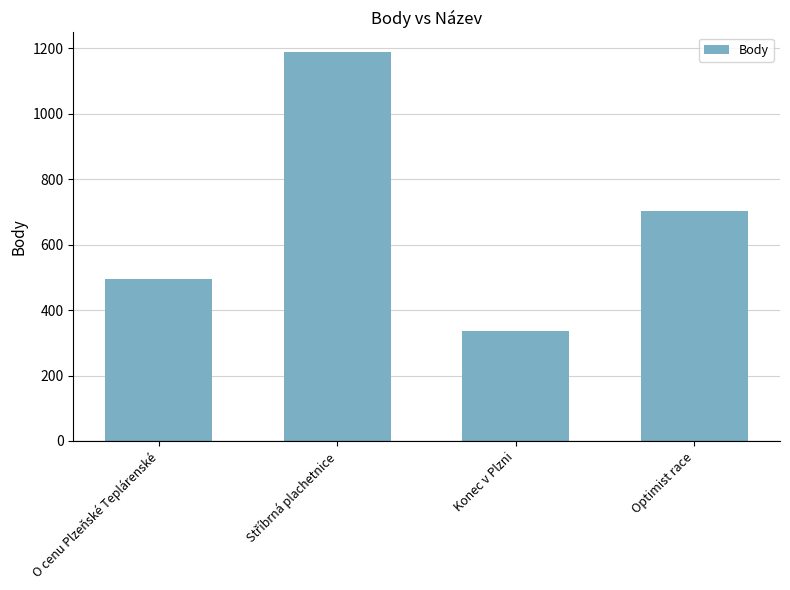

Is it true that the value at Optimist race is 703?

True